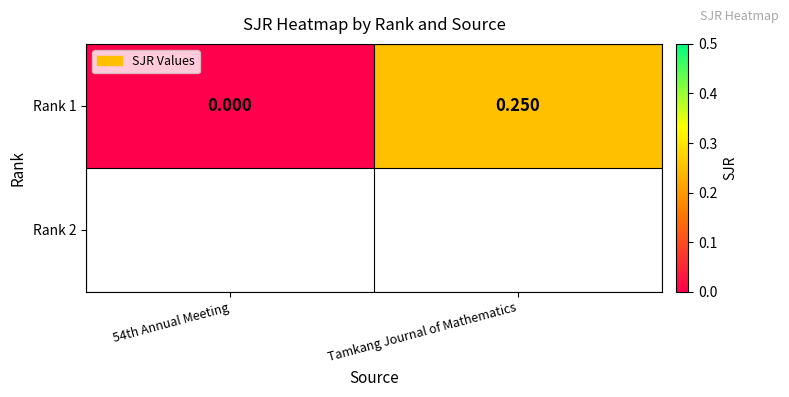

What is the difference between the maximum and minimum values?

0.2